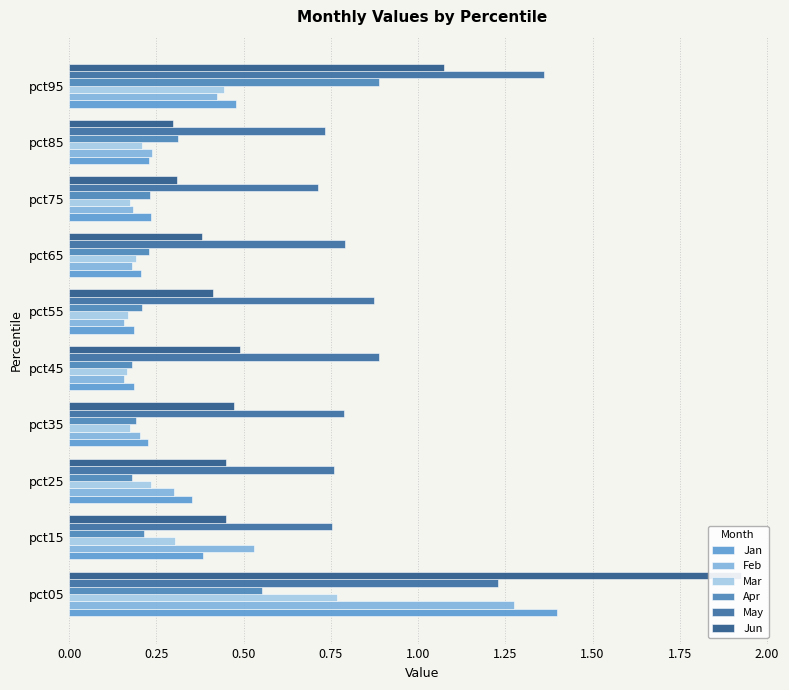

Which series has the largest total across all categories?

May